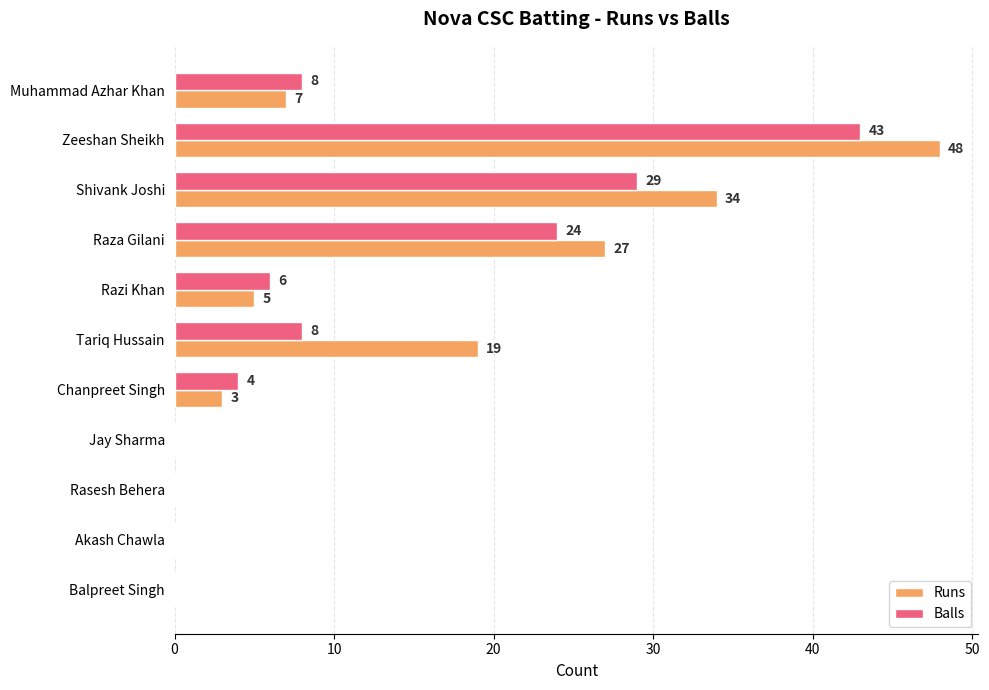

Which series changed the most between Zeeshan Sheikh and Rasesh Behera?

Runs